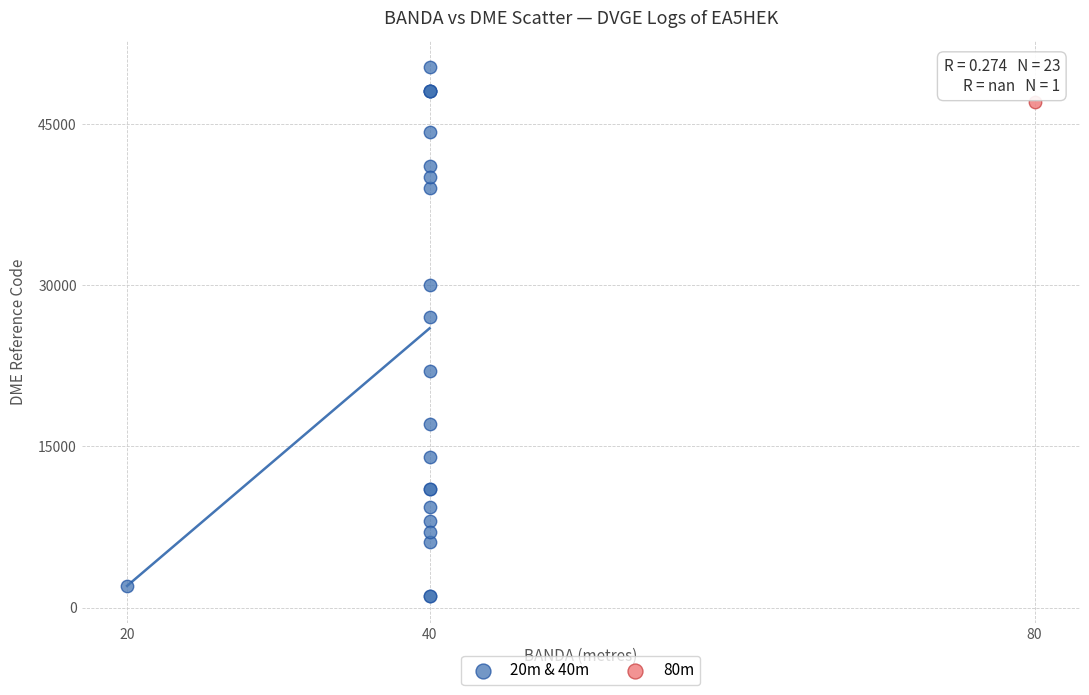

What are all the series names shown in the legend?

20m & 40m, 80m